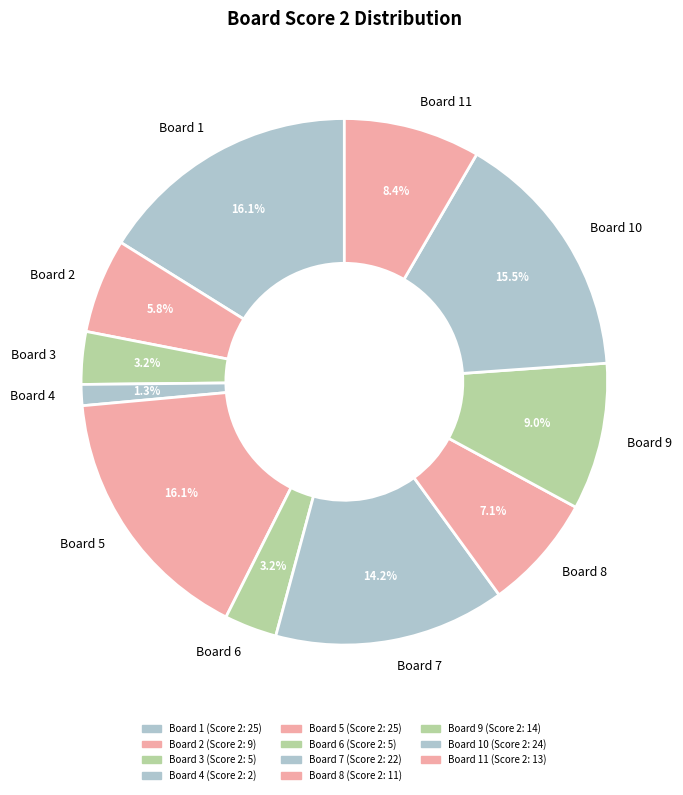

How many segments does this pie chart have?

11